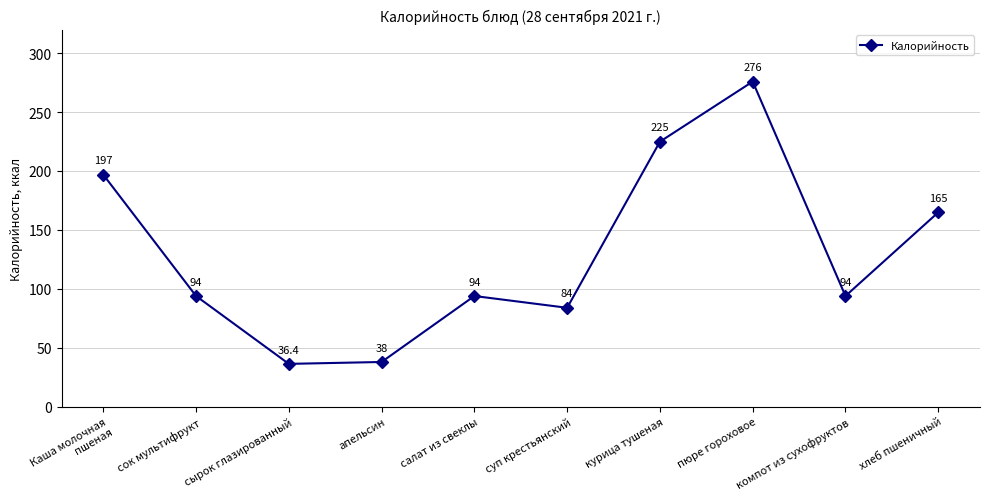

Reading right to left, transcribe all the data shown in this chart.

хлеб пшеничный=165.0	компот из сухофруктов=94.0	пюре гороховое=276.0	курица тушеная=225.0	суп крестьянский=84.0	салат из свеклы=94.0	апельсин=38.0	сырок глазированный=36.4	сок мультифрукт=94.0	Каша молочная пшеная=197.0